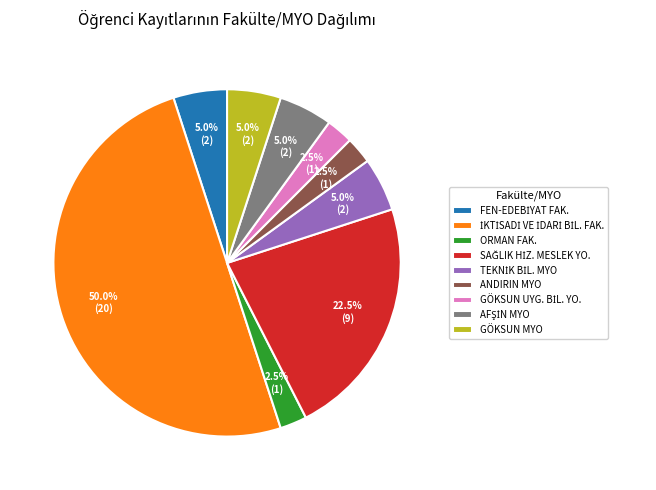

Count the number of slices in the pie.

9